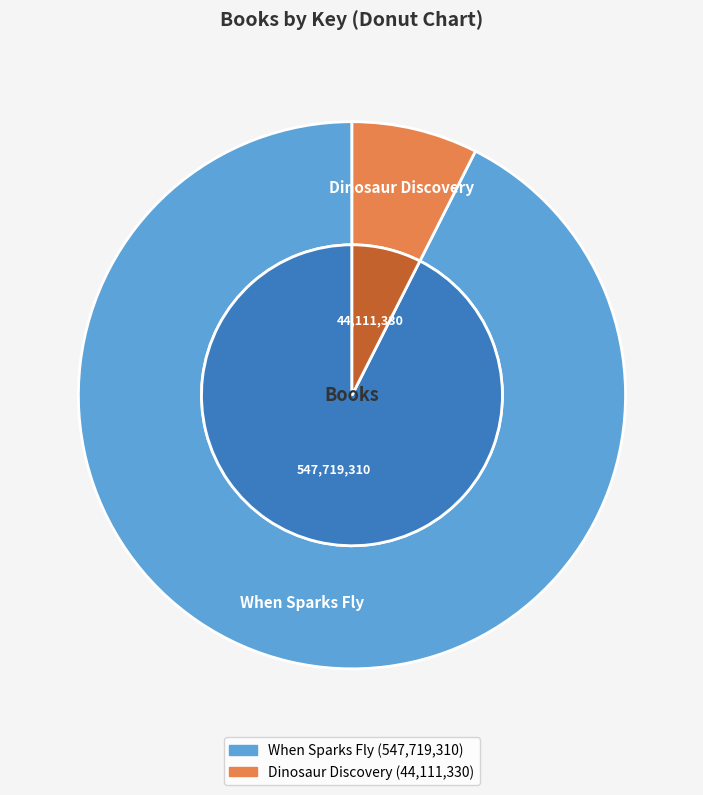

Rank the categories by value from highest to lowest.

When Sparks Fly, Dinosaur Discovery